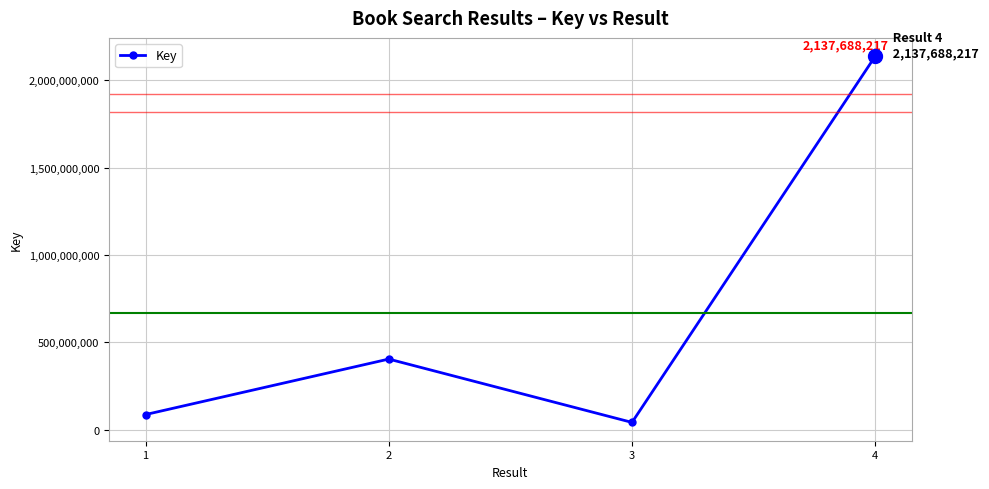

What is the difference between the second highest and minimum values?

362693173